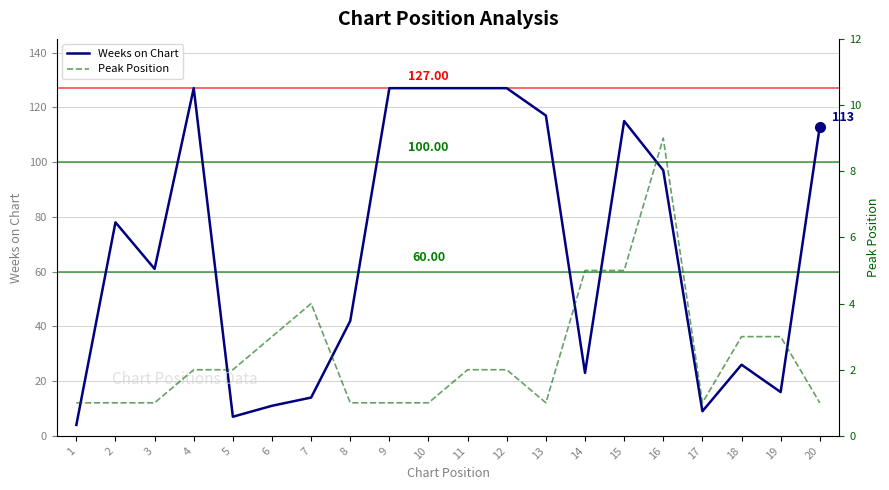

Where is the first local minimum for Weeks on Chart?

3